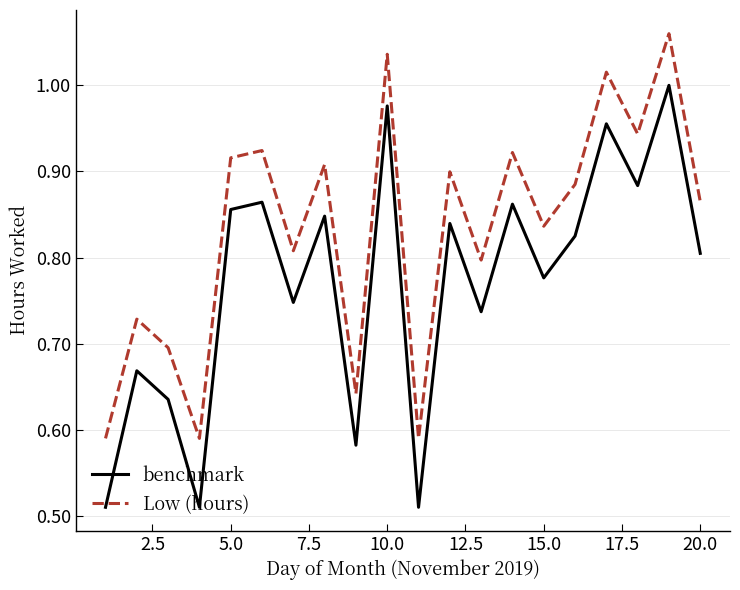

What are all the series names shown in the legend?

benchmark, Low (hours)